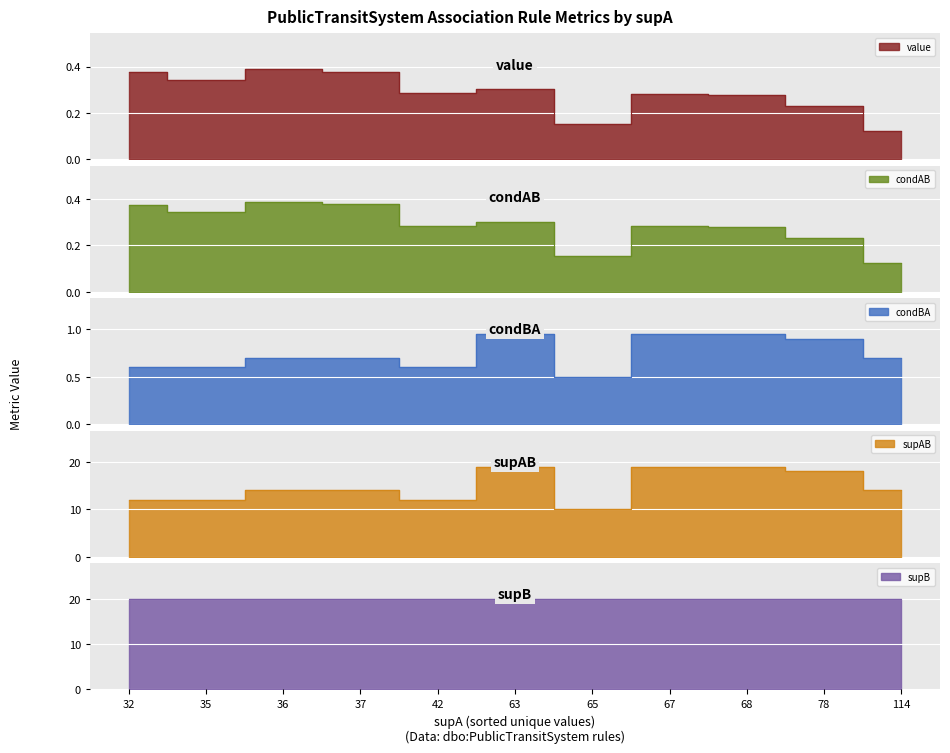

What is the sum of the condAB values at 36 and 68?

0.7